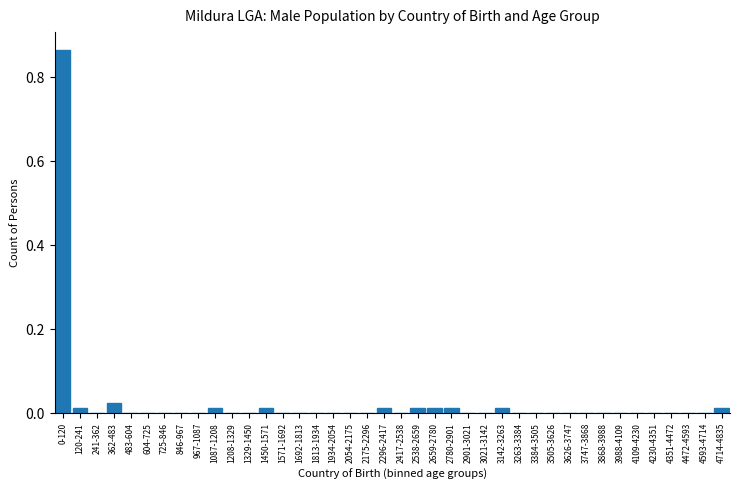

What is the sum of all values?

1.0